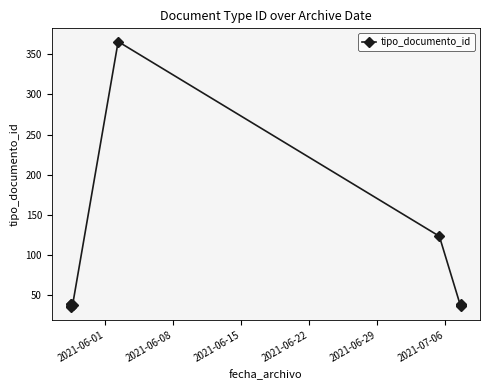

The value at 2021-06-01 is 49. True or false?

False